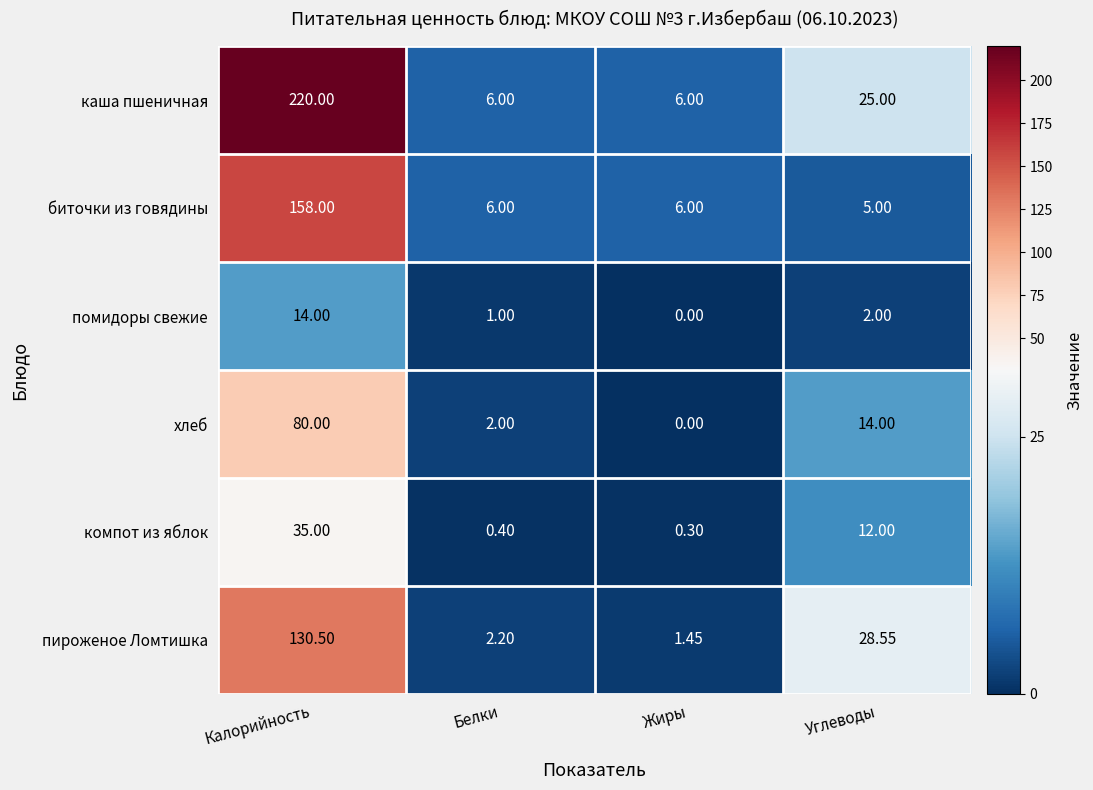

What is the greatest value displayed?

220.0